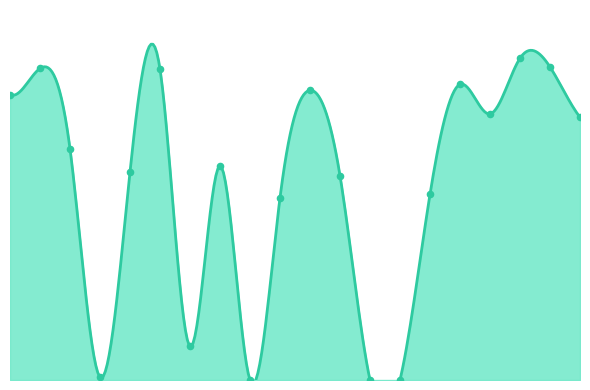

What is the change in value from 1 to 16?

+2826.1